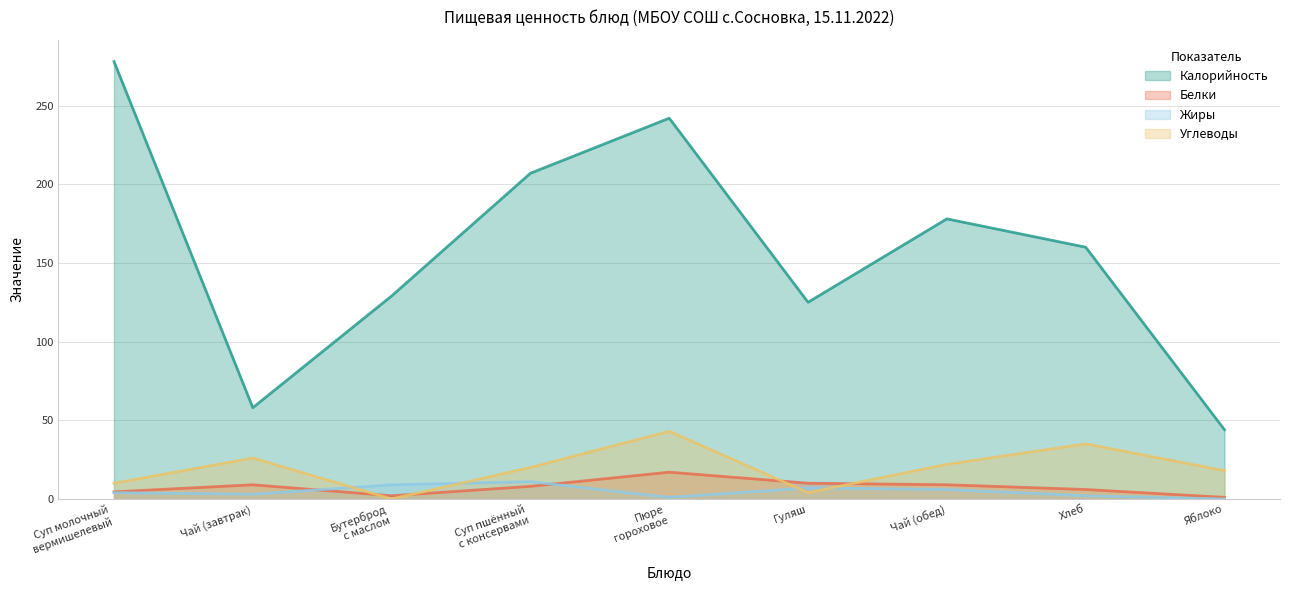

What is the difference between the Белки values at Чай (обед) and Яблоко?

8.0